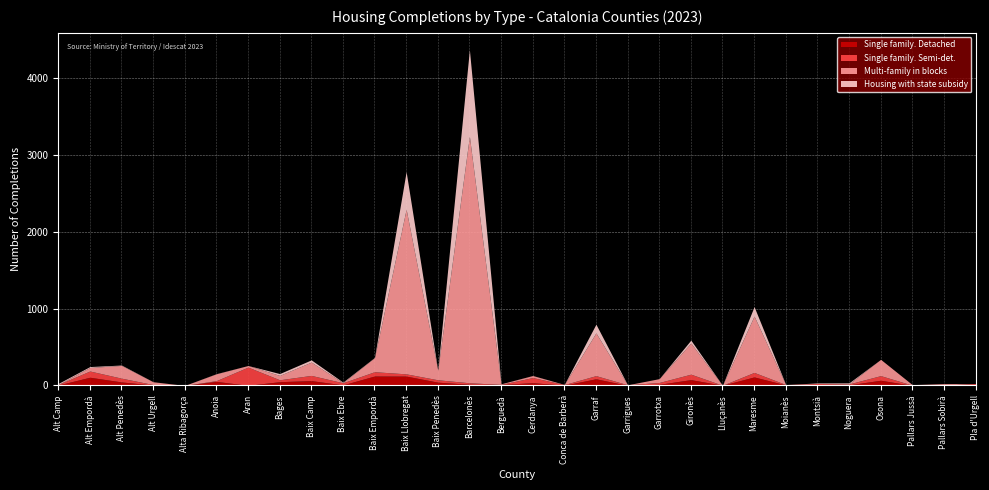

Reading left to right, list all the values displayed in this chart.

Single family. Detached: Alt Camp=6	Alt Empordà=107	Alt Penedès=46	Alt Urgell=5	Alta Ribagorça=1	Anoia=53	Aran=2	Bages=49	Baix Camp=63	Baix Ebre=8	Baix Empordà=123	Baix Llobregat=122	Baix Penedès=43	Barcelonès=15	Berguedà=13	Cerdanya=36	Conca de Barberà=4	Garraf=87	Garrigues=1	Garrotxa=15	Gironès=76	Lluçanès=3	Maresme=111	Moianès=7	Montsià=0	Noguera=8	Osona=68	Pallars Jussà=1	Pallars Sobirà=3	Pla d'Urgell=6
Single family. Semi-det.: Alt Camp=7	Alt Empordà=81	Alt Penedès=49	Alt Urgell=7	Alta Ribagorça=0	Anoia=10	Aran=237	Bages=25	Baix Camp=68	Baix Ebre=27	Baix Empordà=56	Baix Llobregat=29	Baix Penedès=31	Barcelonès=20	Berguedà=1	Cerdanya=67	Conca de Barberà=8	Garraf=41	Garrigues=8	Garrotxa=24	Gironès=71	Lluçanès=0	Maresme=59	Moianès=5	Montsià=26	Noguera=12	Osona=60	Pallars Jussà=3	Pallars Sobirà=2	Pla d'Urgell=19
Multi-family in blocks: Alt Camp=0	Alt Empordà=46	Alt Penedès=166	Alt Urgell=36	Alta Ribagorça=0	Anoia=89	Aran=21	Bages=57	Baix Camp=173	Baix Ebre=1	Baix Empordà=183	Baix Llobregat=2141	Baix Penedès=124	Barcelonès=3207	Berguedà=8	Cerdanya=26	Conca de Barberà=2	Garraf=556	Garrigues=0	Garrotxa=50	Gironès=405	Lluçanès=0	Maresme=733	Moianès=0	Montsià=0	Noguera=0	Osona=212	Pallars Jussà=7	Pallars Sobirà=19	Pla d'Urgell=0
Housing with state subsidy: Alt Camp=13	Alt Empordà=12	Alt Penedès=5	Alt Urgell=1	Alta Ribagorça=0	Anoia=2	Aran=0	Bages=24	Baix Camp=29	Baix Ebre=8	Baix Empordà=3	Baix Llobregat=489	Baix Penedès=0	Barcelonès=1126	Berguedà=0	Cerdanya=1	Conca de Barberà=0	Garraf=113	Garrigues=0	Garrotxa=0	Gironès=38	Lluçanès=0	Maresme=123	Moianès=0	Montsià=7	Noguera=14	Osona=0	Pallars Jussà=0	Pallars Sobirà=0	Pla d'Urgell=0